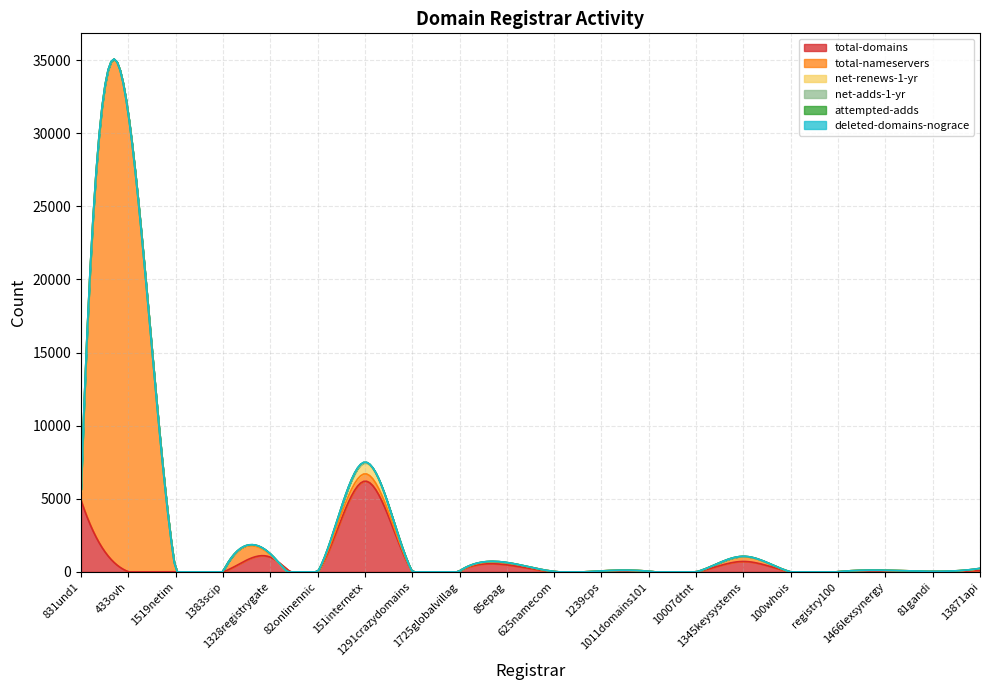

What is the sum of the deleted-domains-nograce values at 831und1 and 1519netim?

33